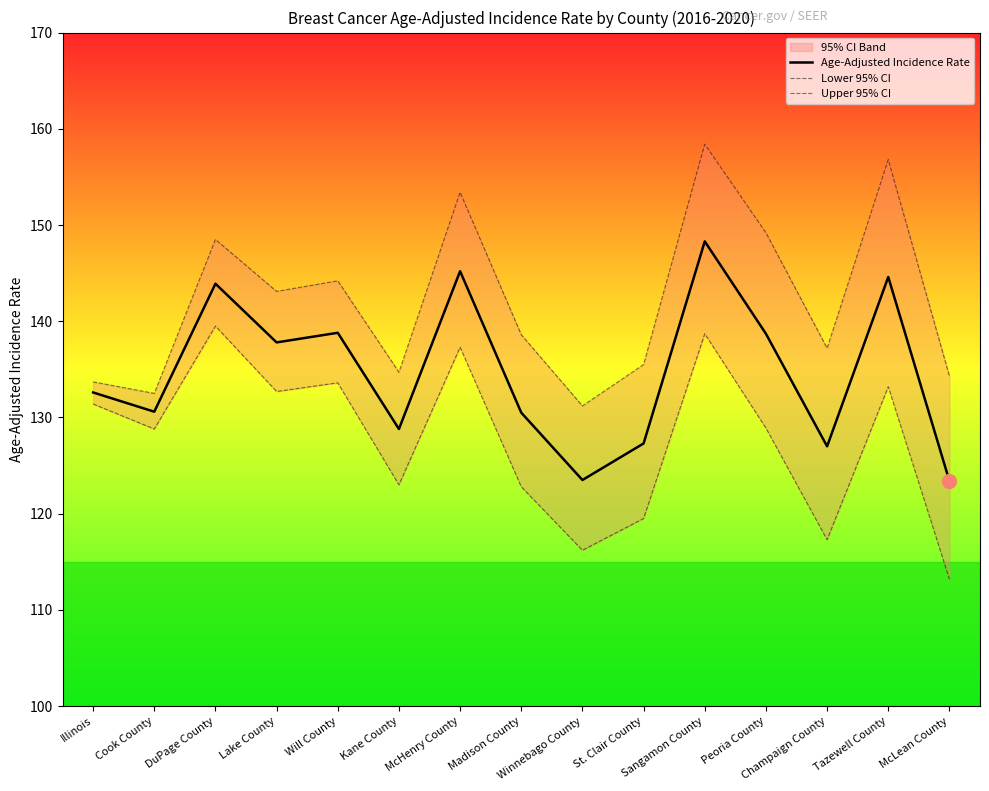

Rank the series at Madison County from highest to lowest value.

Upper 95% CI, Age-Adjusted Incidence Rate, Lower 95% CI